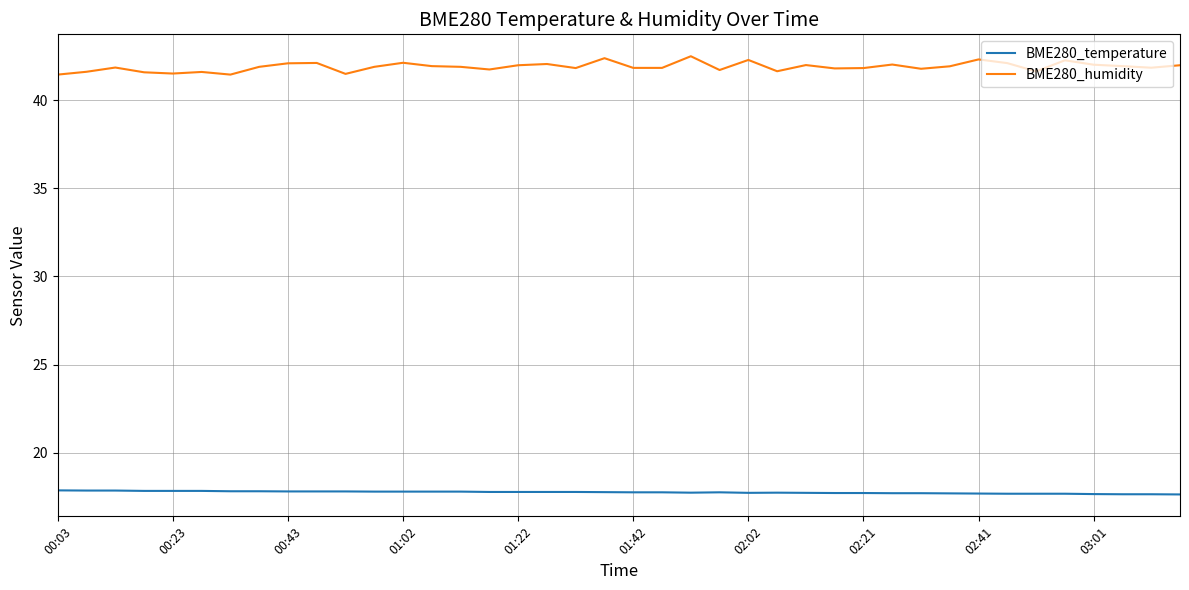

Which series has the largest total across all categories?

BME280_humidity